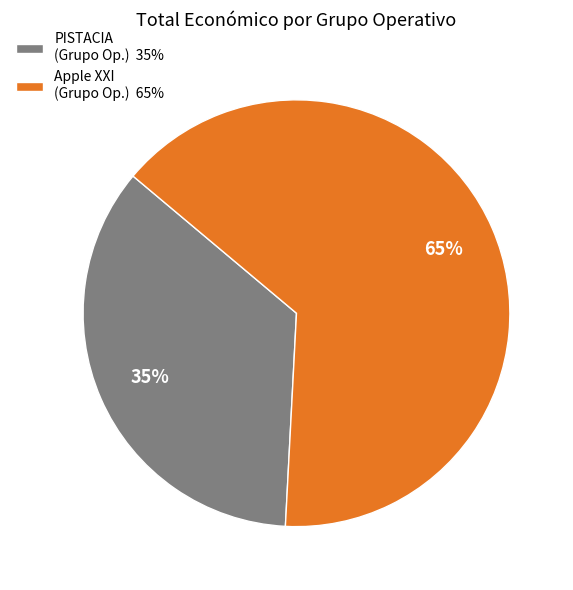

Is the sum of Apple XXI (Grupo Op.) 65% and PISTACIA (Grupo Op.) 35% greater than half?

Yes